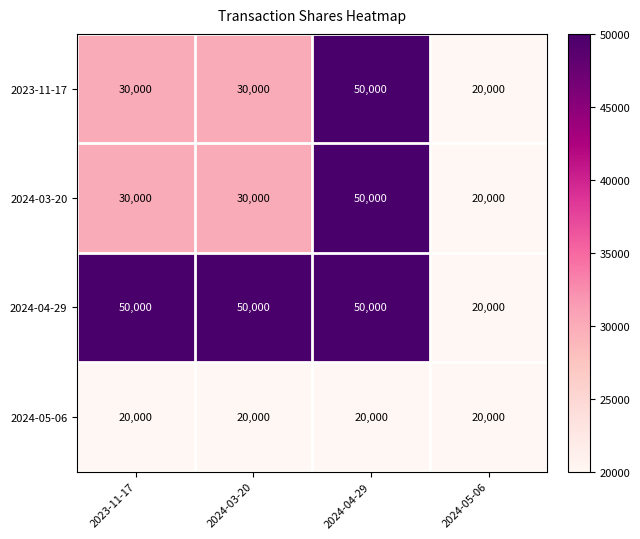

Read the 2024-05-06 value at 2024-03-20.

20000